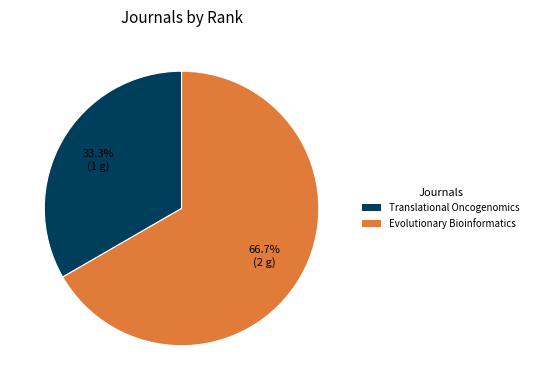

To the nearest percent, what is the combined percentage of Evolutionary Bioinformatics and Translational Oncogenomics?

100%